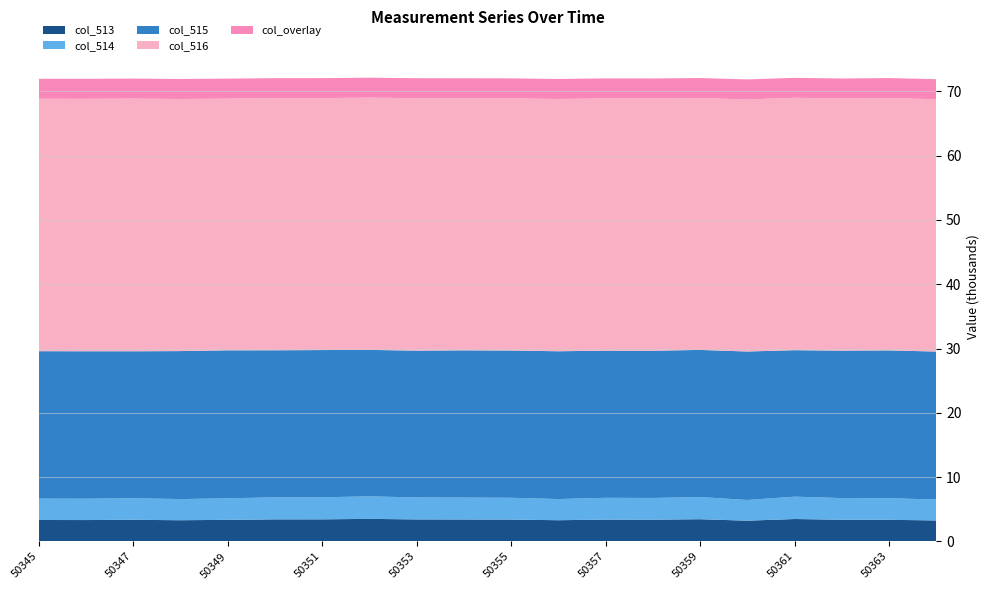

Is it true that col_513 equals 3.4 at 50355?

True